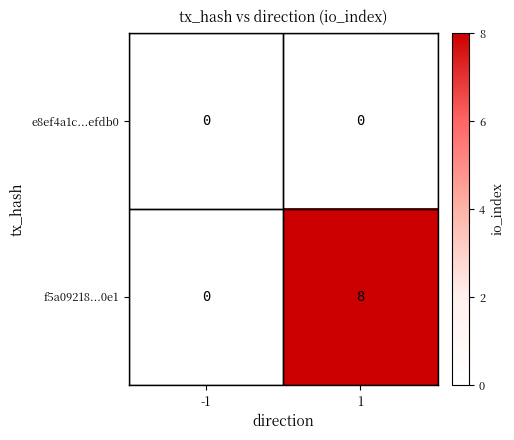

What is the sum of the f5a09218...0e1 values at -1 and 1?

8